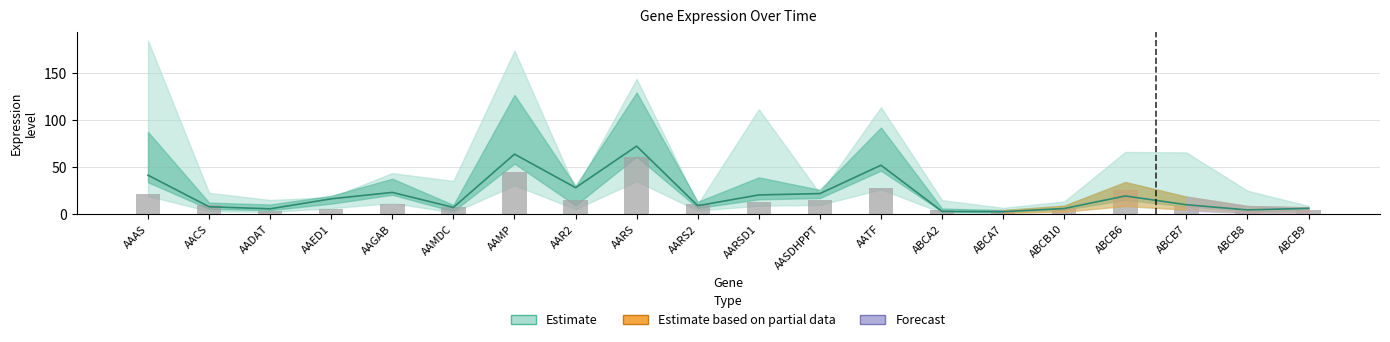

Does the chart contain stacked bars?

No